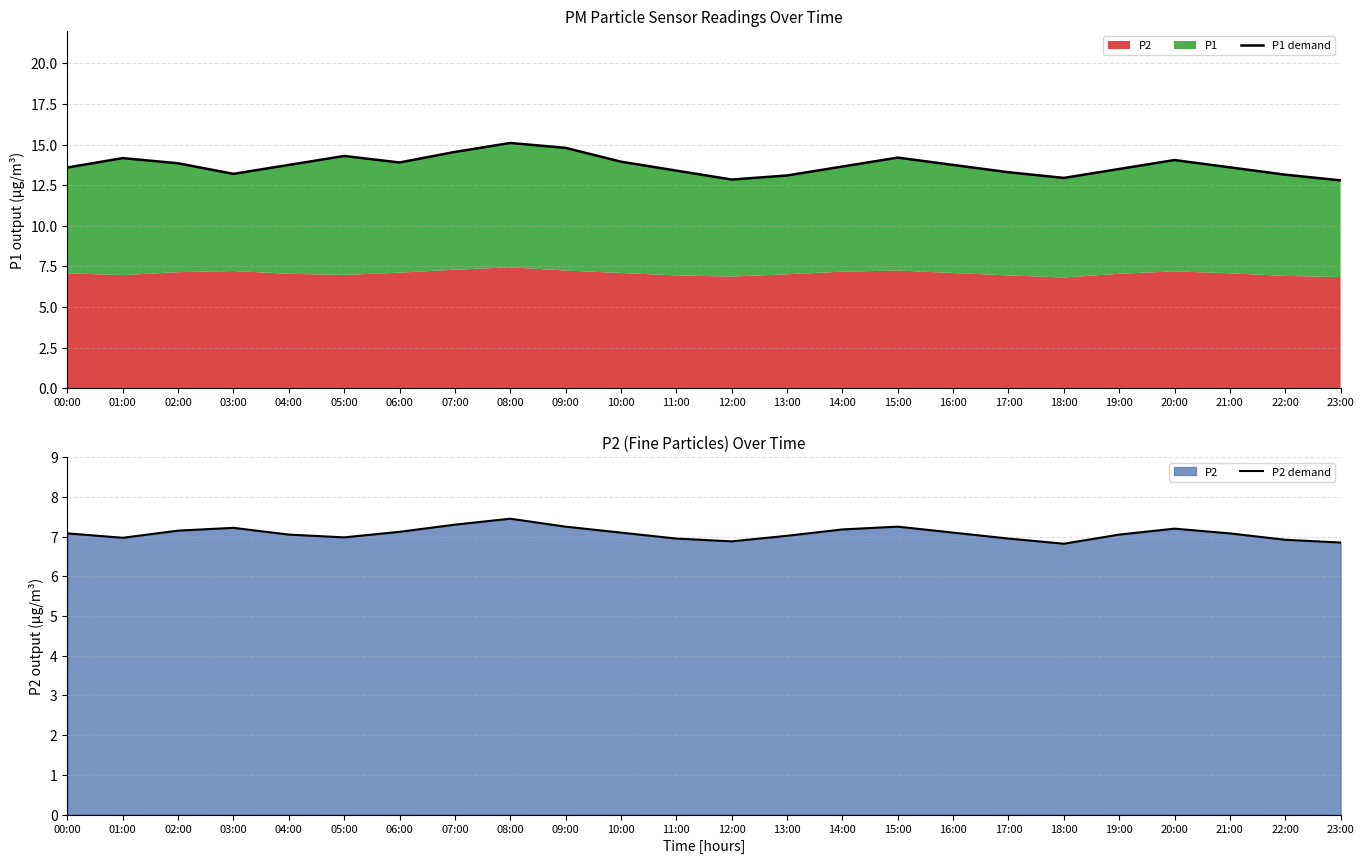

Where is P1 demand nearest to the value 13?

18:00